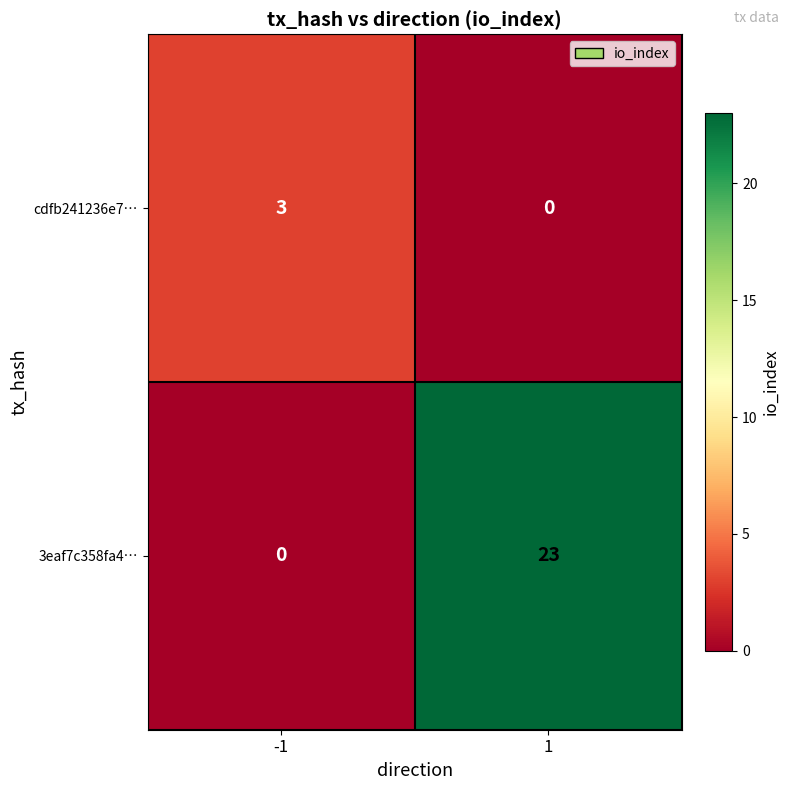

Rank the series at 1 from highest to lowest value.

3eaf7c358fa4…, cdfb241236e7…